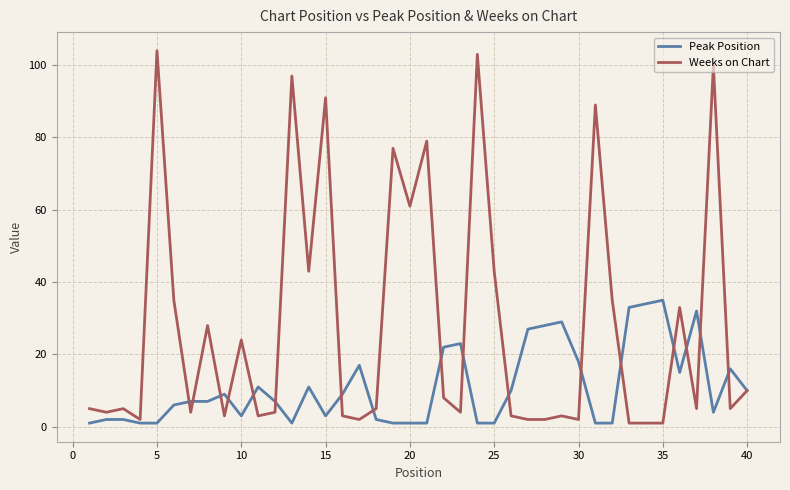

What is the difference between the second highest and minimum values in the Weeks on Chart series?

102